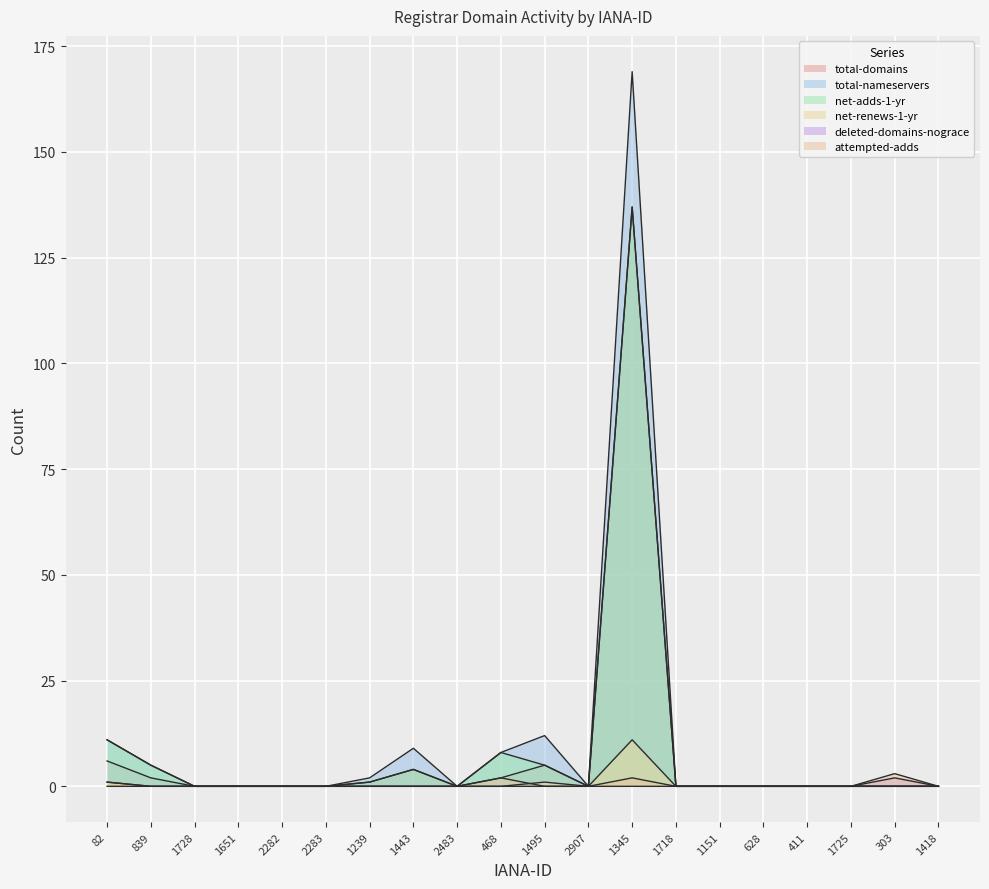

What is the difference between the total-domains values at 1495 and 2483?

5